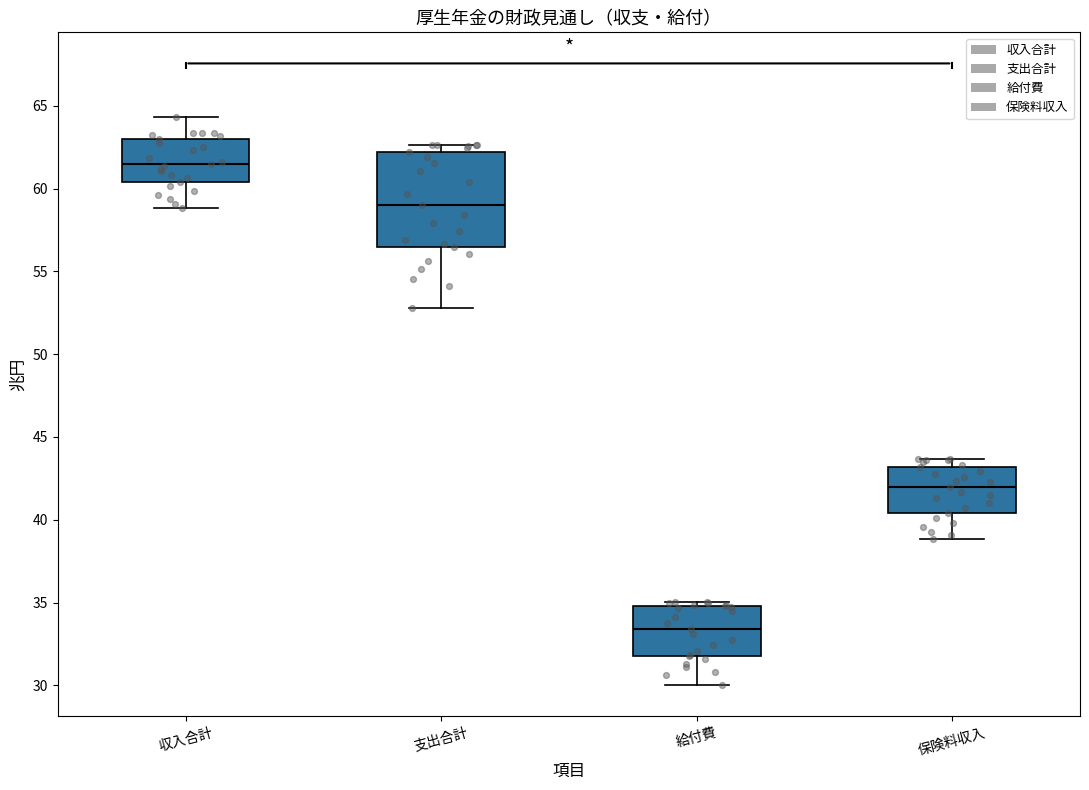

Reading left to right, transcribe this box plot: for each box, give where its median line is, the range the box spans, and where its two whiskers end, as read against the y-axis. The values are not printed on the chart, so give them approximately, as read against the axis.

収入合計: median 61.5, box 60.5 to 63.0, whiskers 59.0 to 64.5
支出合計: median 59.0, box 56.5 to 62.0, whiskers 53.0 to 62.5
給付費: median 33.5, box 32.0 to 35.0, whiskers 30.0 to 35.0 (just above the box's upper edge)
保険料収入: median 42.0, box 40.5 to 43.0, whiskers 39.0 to 43.5